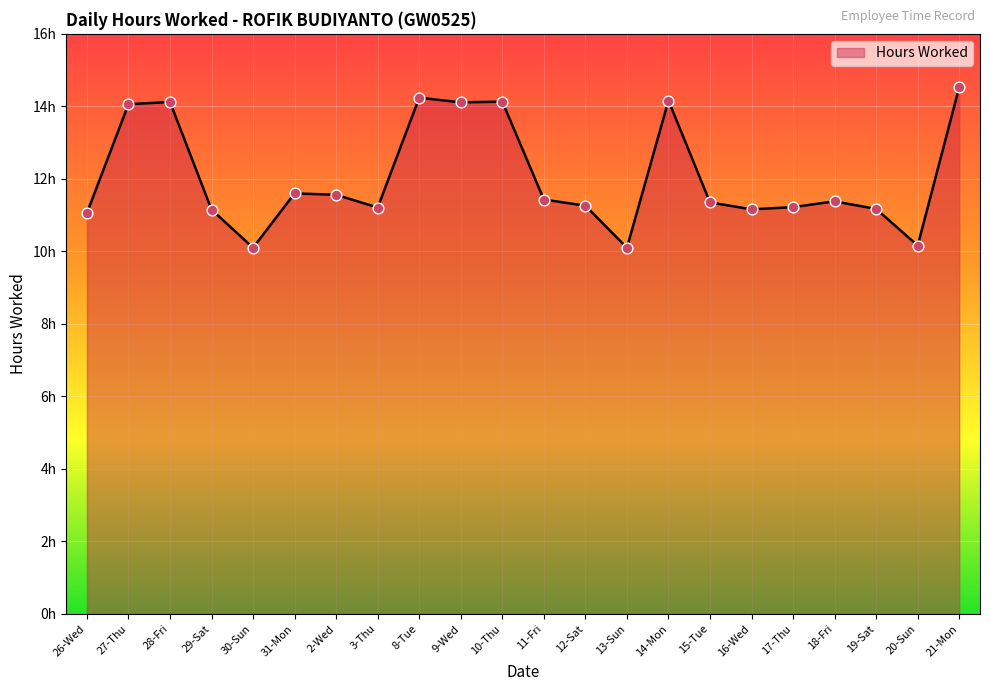

Between 11-Fri and 3-Thu, which is larger?

11-Fri